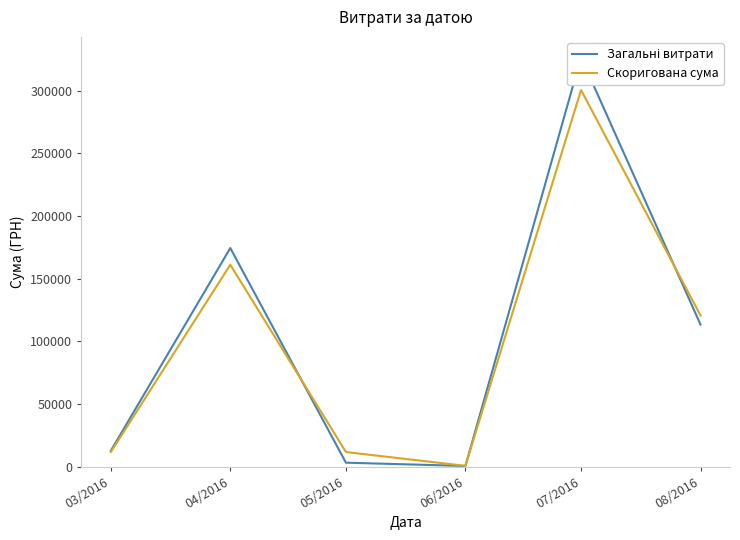

Where does the Скоригована сума series first go above 120655?

04/2016